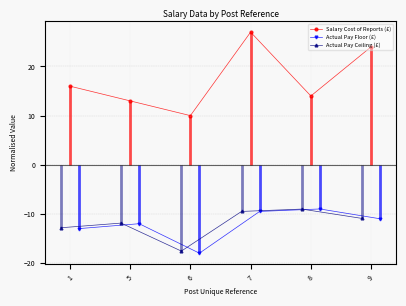

Which series has the largest total across all categories?

Salary Cost of Reports (£)